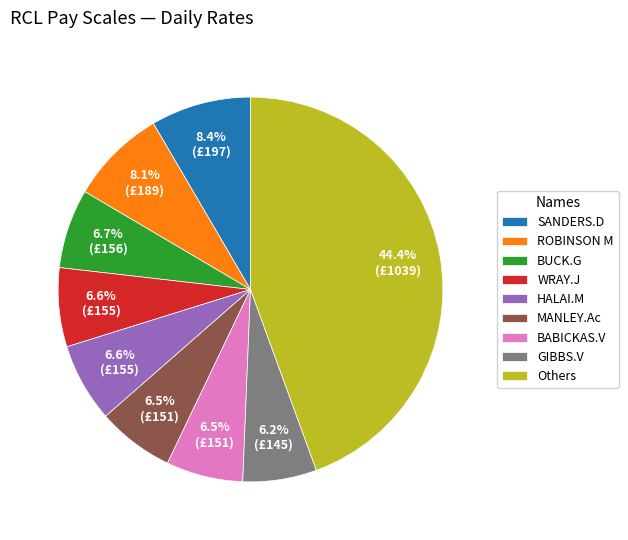

What is the ratio of the value at Others to the value at ROBINSON M?

5.5